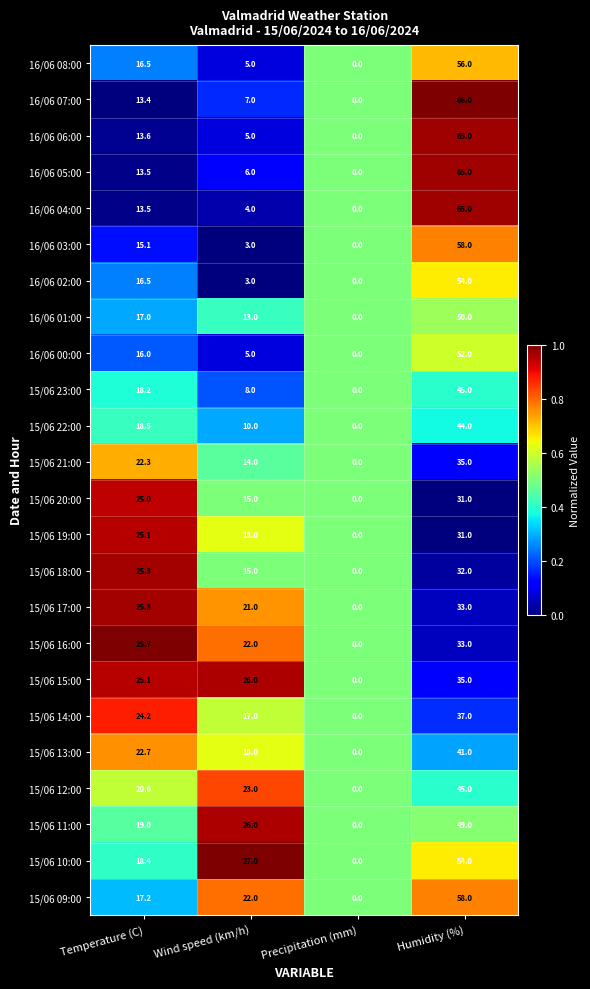

Is it true that 15/06 11:00 equals 49.0 at Humidity (%)?

True